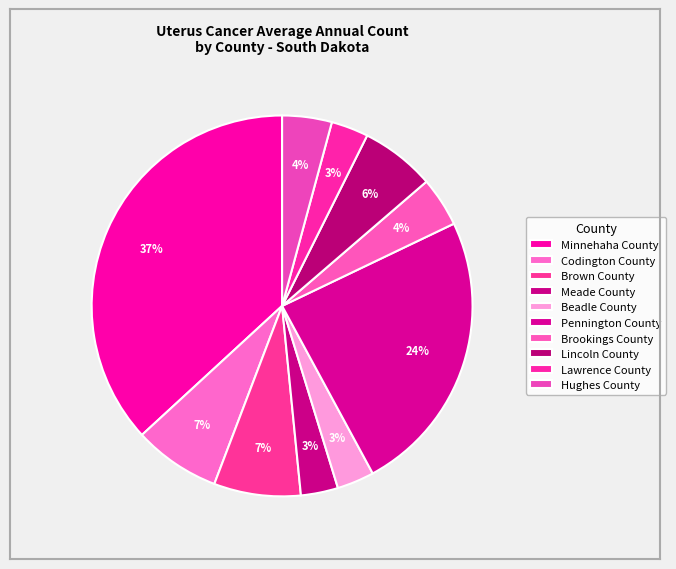

How many segments does this pie chart have?

10